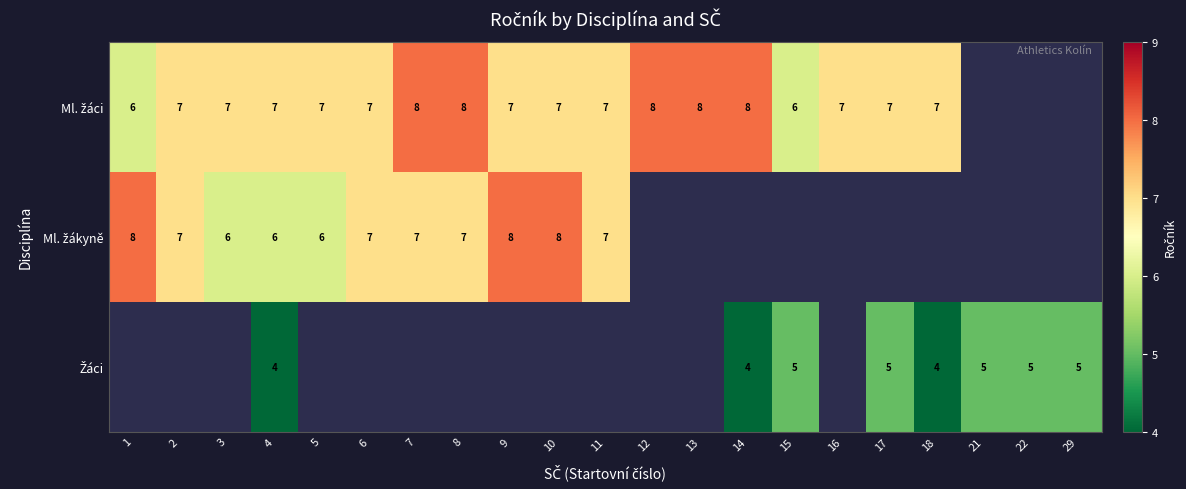

Which has a higher value, 1 or 8?

8